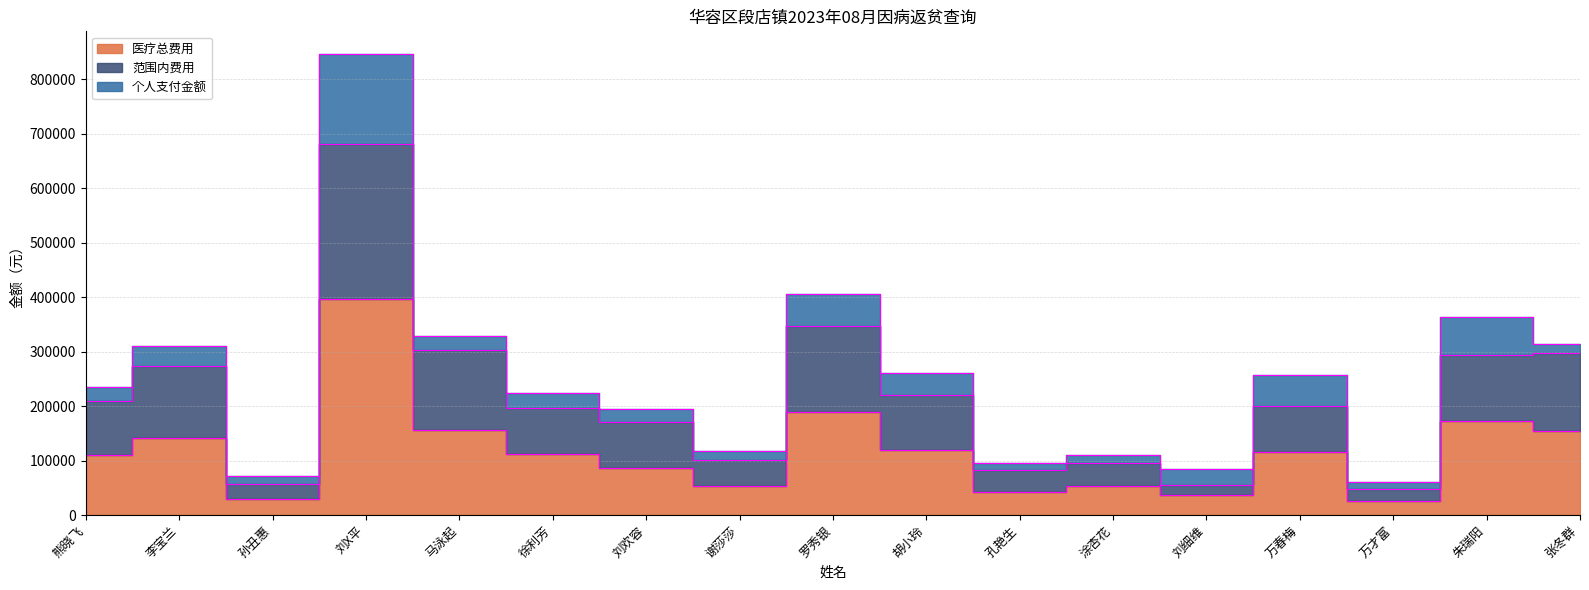

Does the chart display data point markers on the line(s)?

No